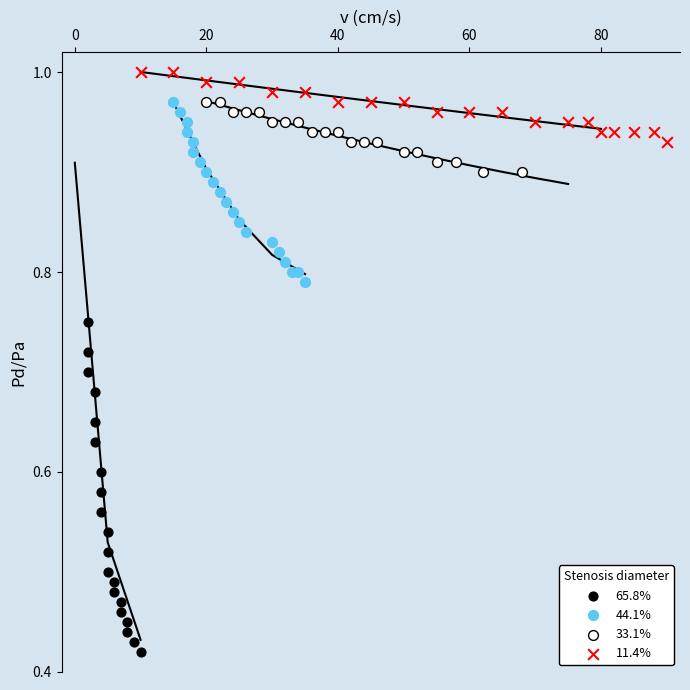

Which series has the widest spread of Y values?

65.8%